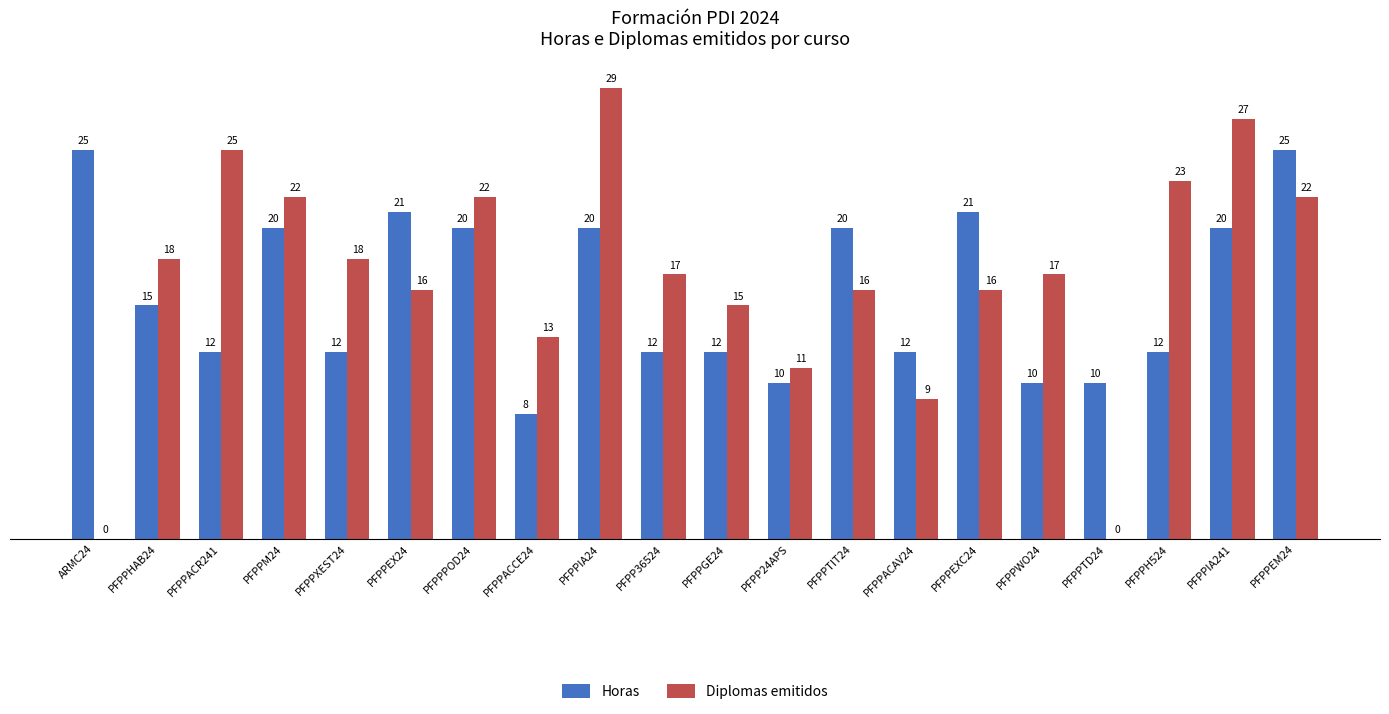

Which series changed the most between PFPPPOD24 and PFPPEM24?

Horas